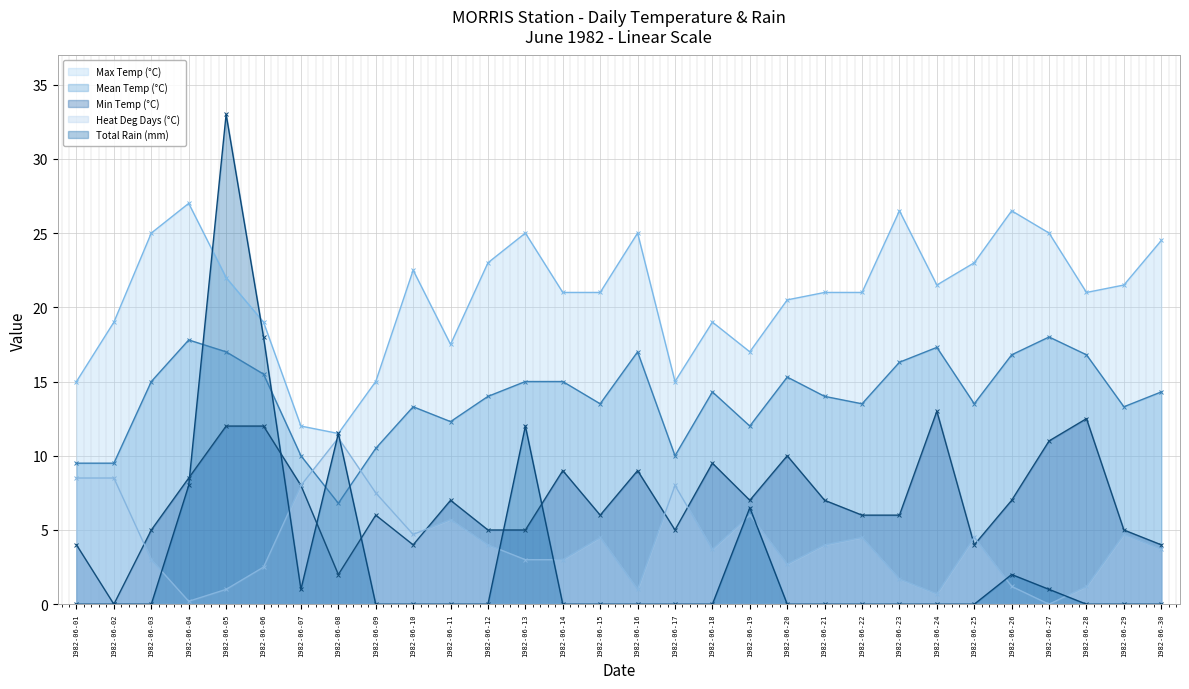

True or false: Min Temp (°C) and Mean Temp (°C) cross at least once.

False